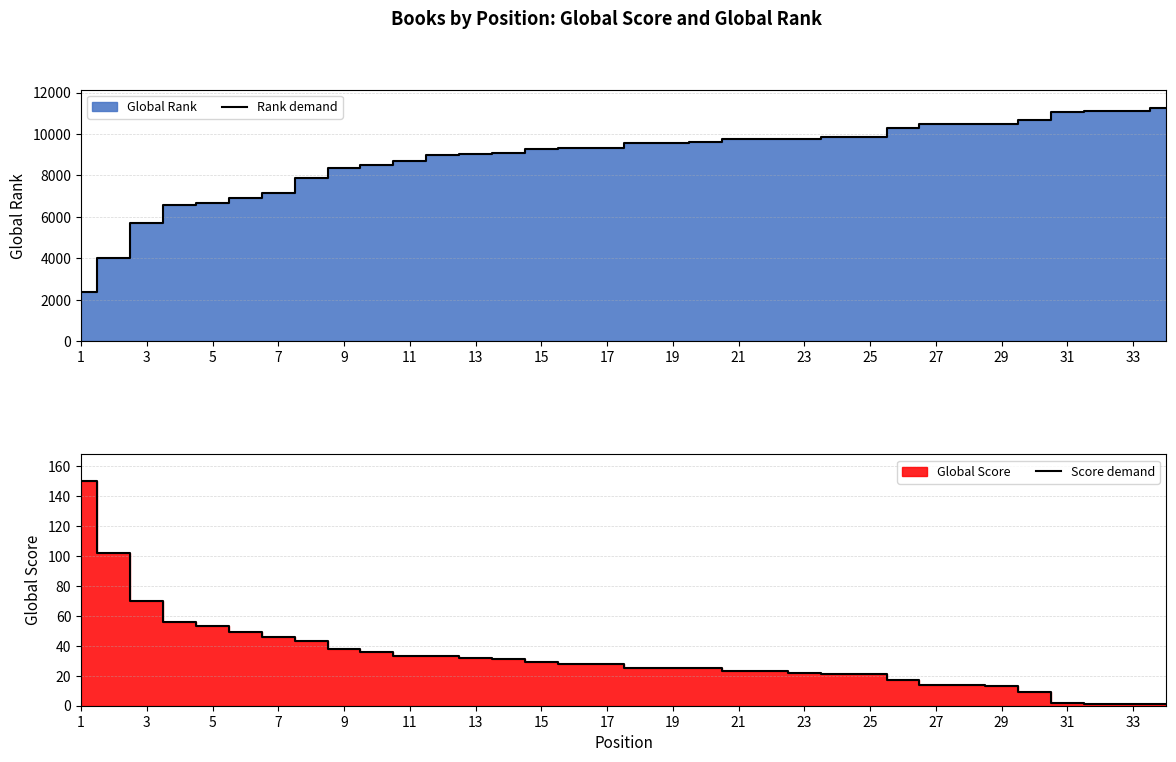

Where does the Score demand series first go above 28?

1